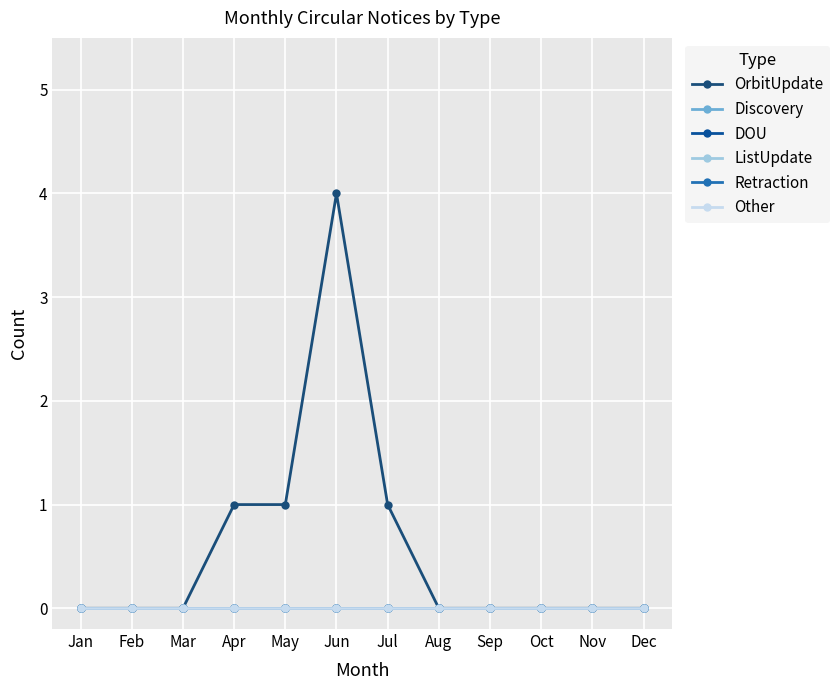

How many lines are shown in the chart?

6